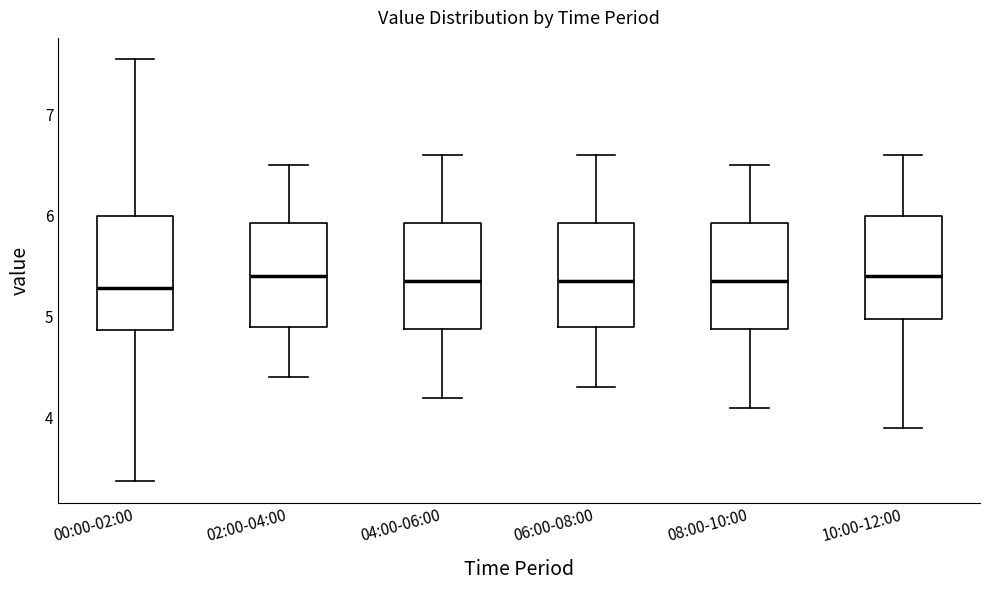

Reading left to right, read every box against the y-axis: the position of its median line, the range the box covers, and the ends of its whiskers. The values are not printed on the chart, so give them approximately, as read against the axis.

00:00-02:00: median 5.3, box 4.9 to 6.0, whiskers 3.4 to 7.6
02:00-04:00: median 5.4, box 4.9 to 5.9, whiskers 4.4 to 6.5
04:00-06:00: median 5.4, box 4.9 to 5.9, whiskers 4.2 to 6.6
06:00-08:00: median 5.4, box 4.9 to 5.9, whiskers 4.3 to 6.6
08:00-10:00: median 5.4, box 4.9 to 5.9, whiskers 4.1 to 6.5
10:00-12:00: median 5.4, box 5.0 to 6.0, whiskers 3.9 to 6.6